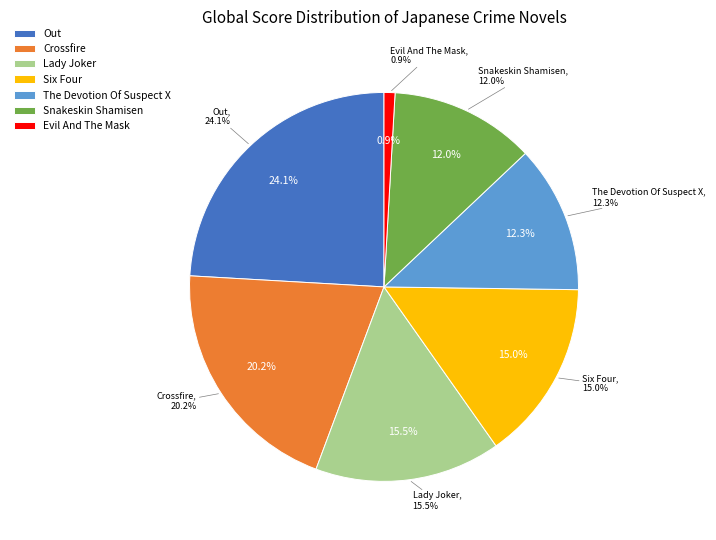

Rank the categories by value from highest to lowest.

Out, Crossfire, Lady Joker, Six Four, The Devotion Of Suspect X, Snakeskin Shamisen, Evil And The Mask